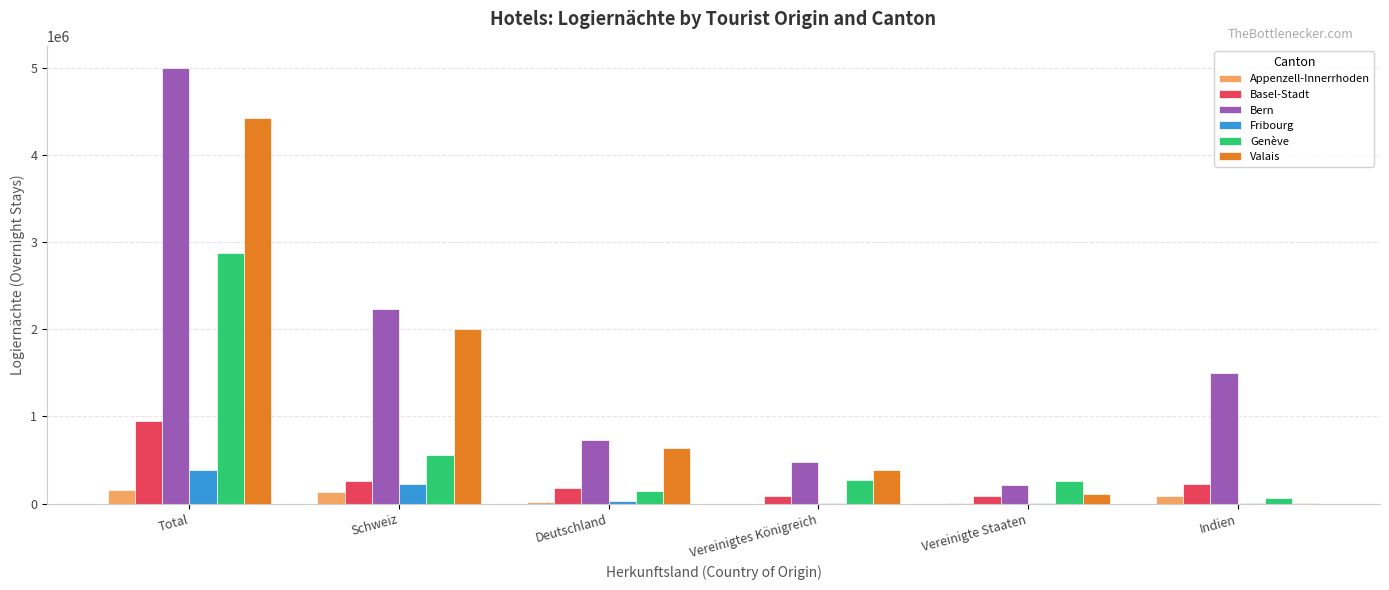

The value of Bern at Vereinigte Staaten is 208319. True or false?

True